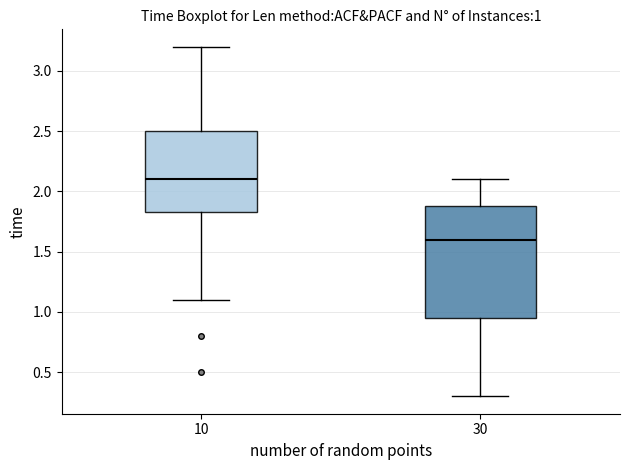

Which box has the highest median line?

10